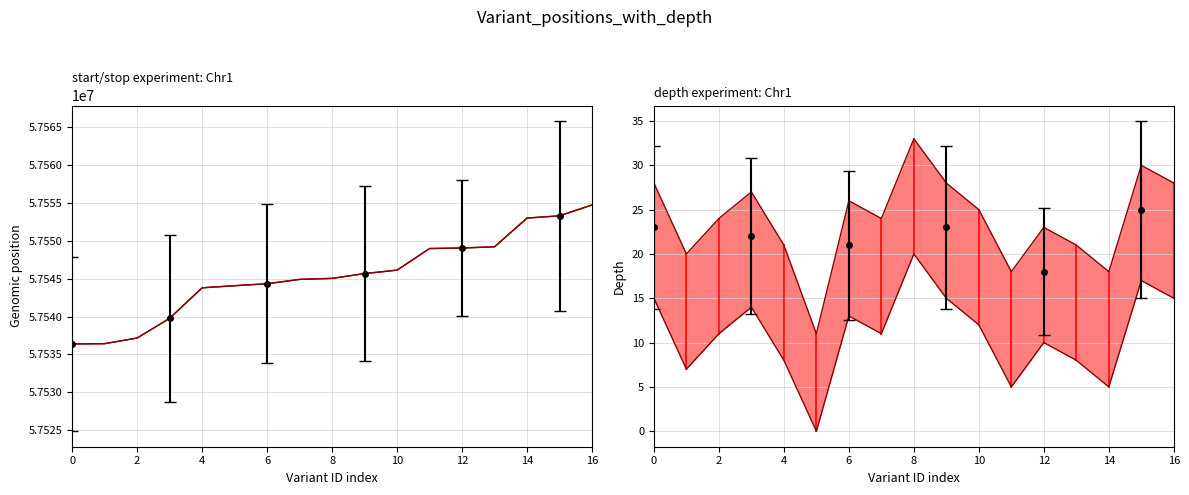

In depth upper, how many points are higher than both neighbors (excluding endpoints)?

5